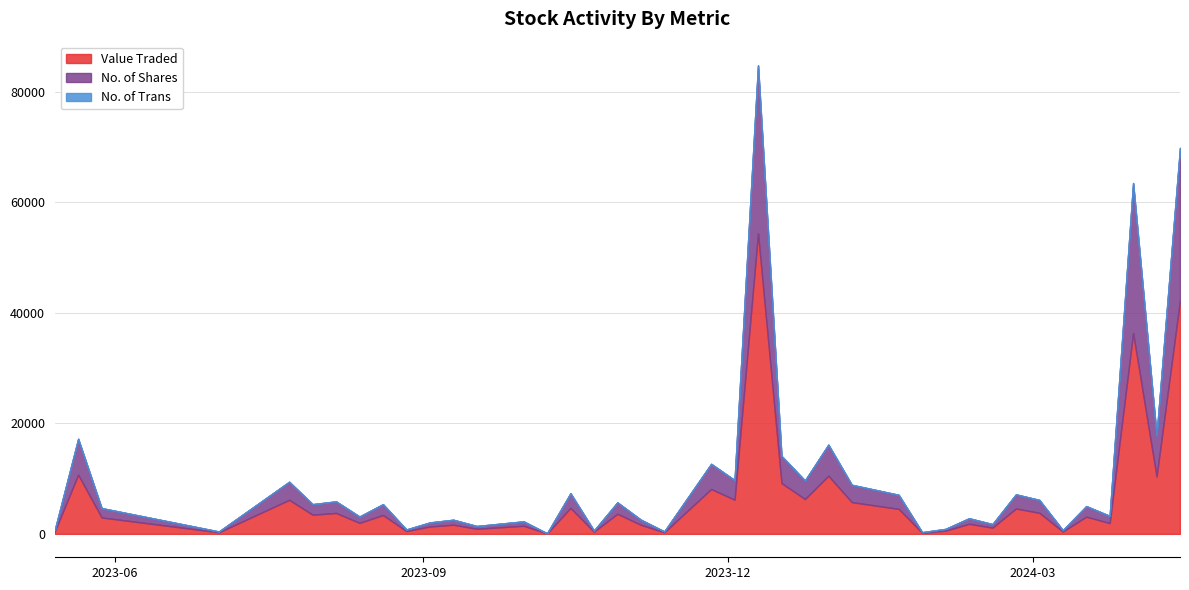

What is the highest value of the Value Traded series?

54370